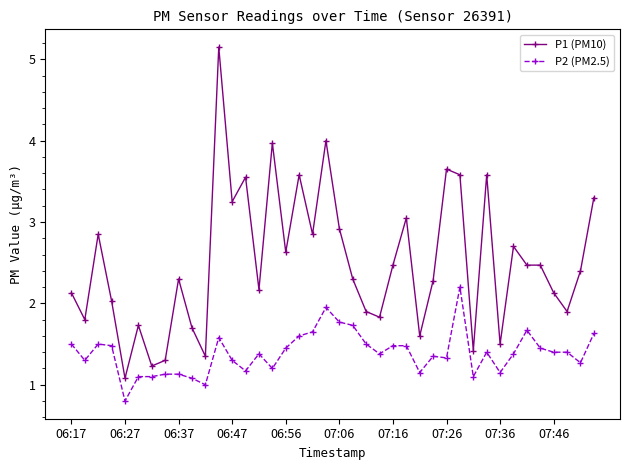

List the series in order of their overall mean, lowest first.

P2 (PM2.5), P1 (PM10)